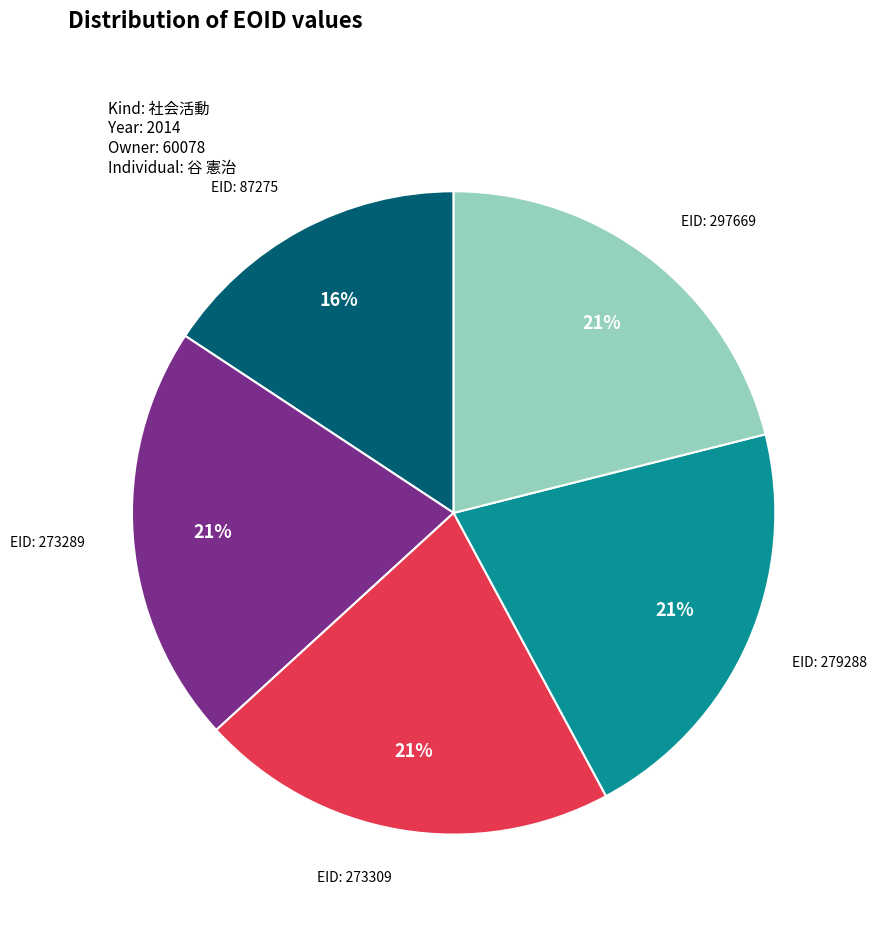

Combined, do EID: 279288 and EID: 87275 account for over 50%?

No